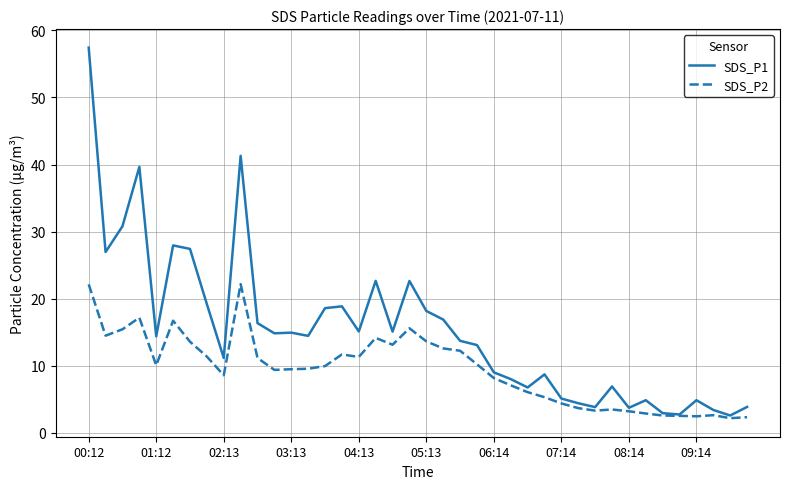

What is the greatest value displayed?

57.4